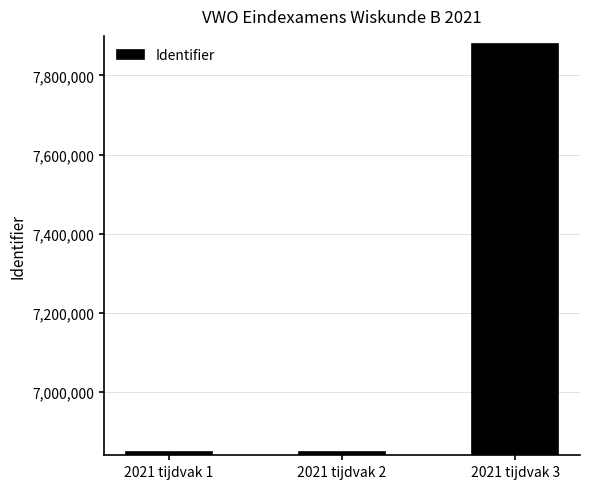

The value at 2021 tijdvak 1 is 6848022. True or false?

True